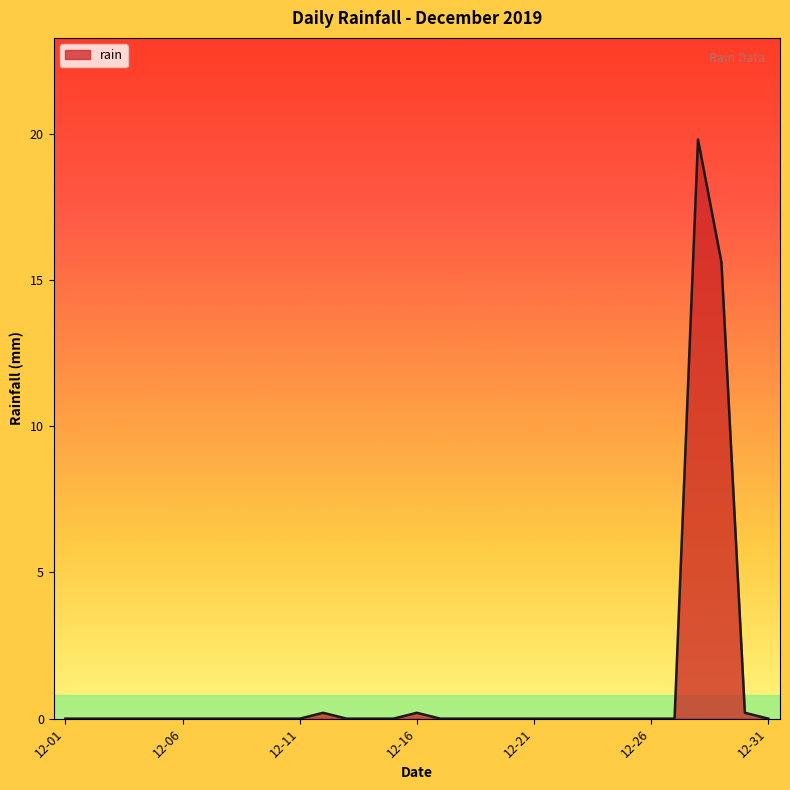

What is the difference between the maximum and minimum values?

19.8